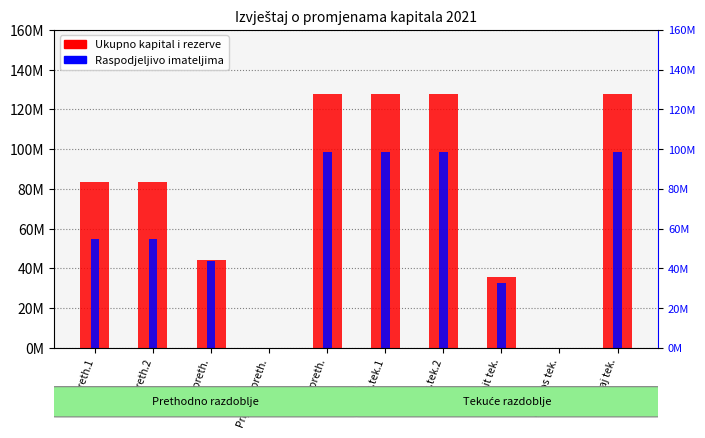

What is the label of the 9th bar from the left?

Prijenos tek.